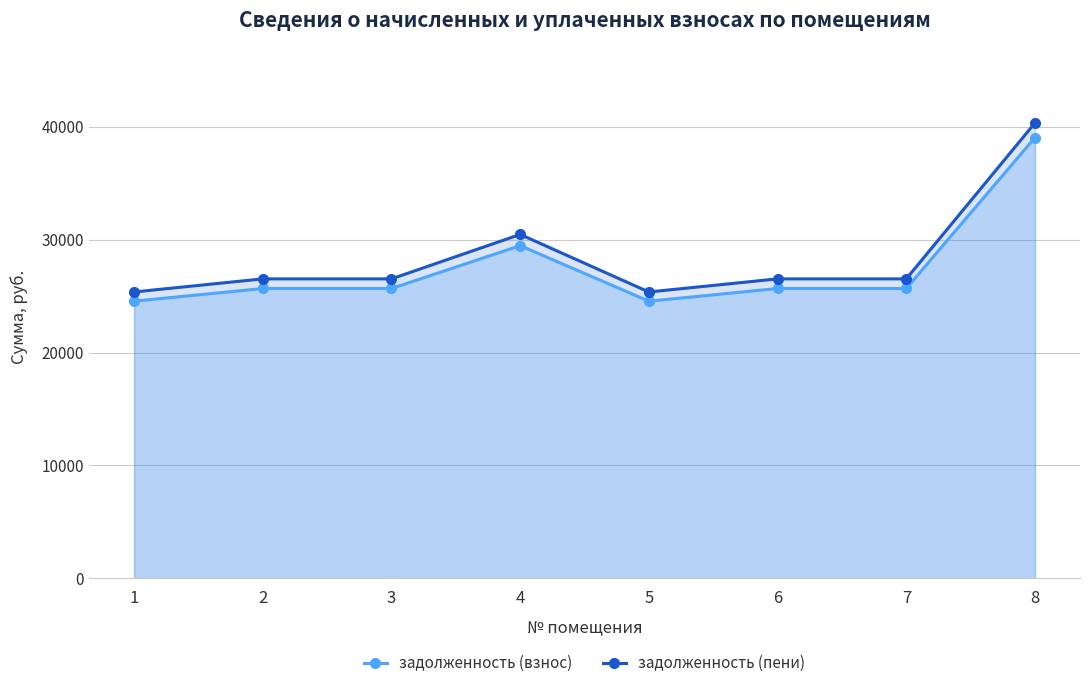

What is the value of the задолженность (пени) point at the 2nd from the left?

26524.8